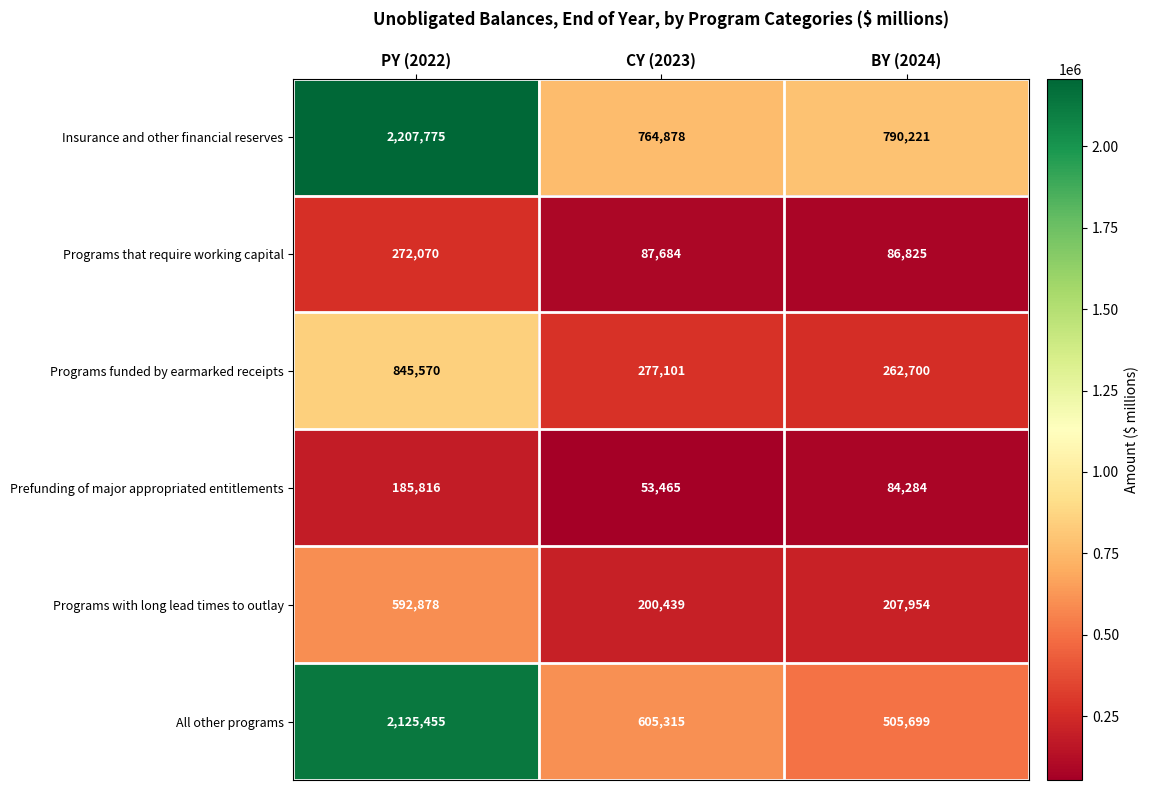

How many distinct data groups are displayed?

6